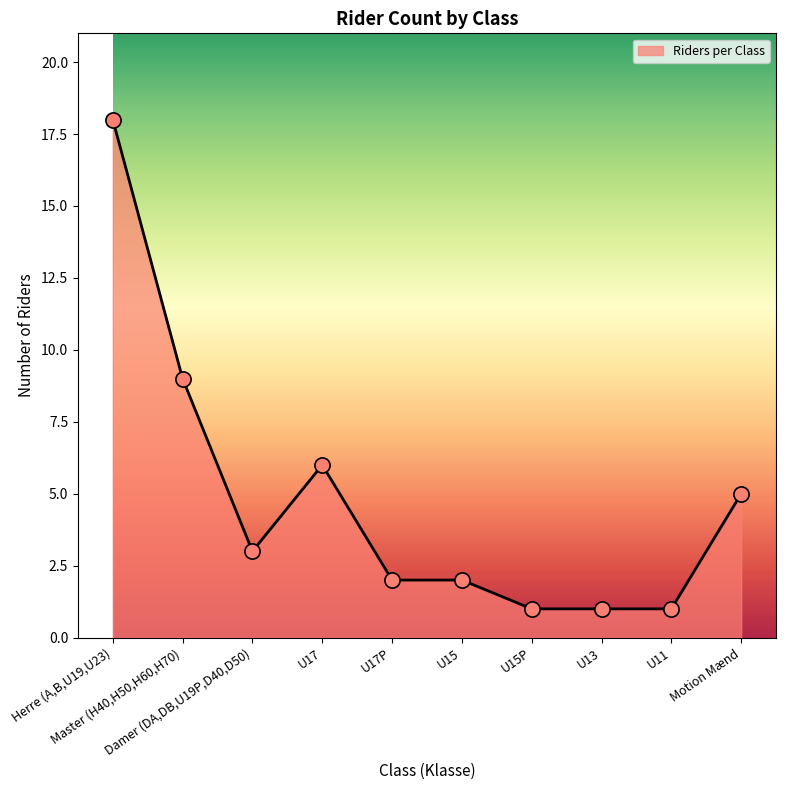

What is the difference between the maximum and minimum values?

17